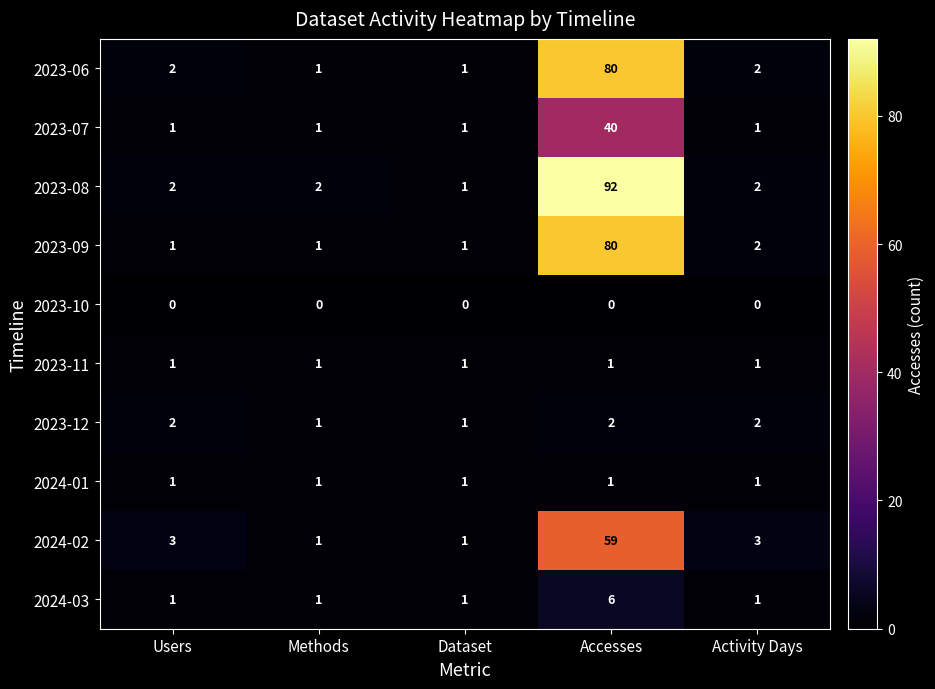

What is the total value across all series at Accesses?

361